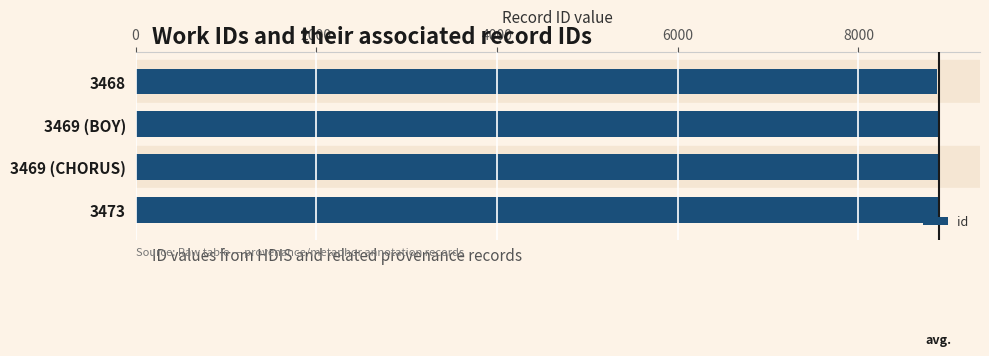

What is the maximum value shown in the chart?

8900